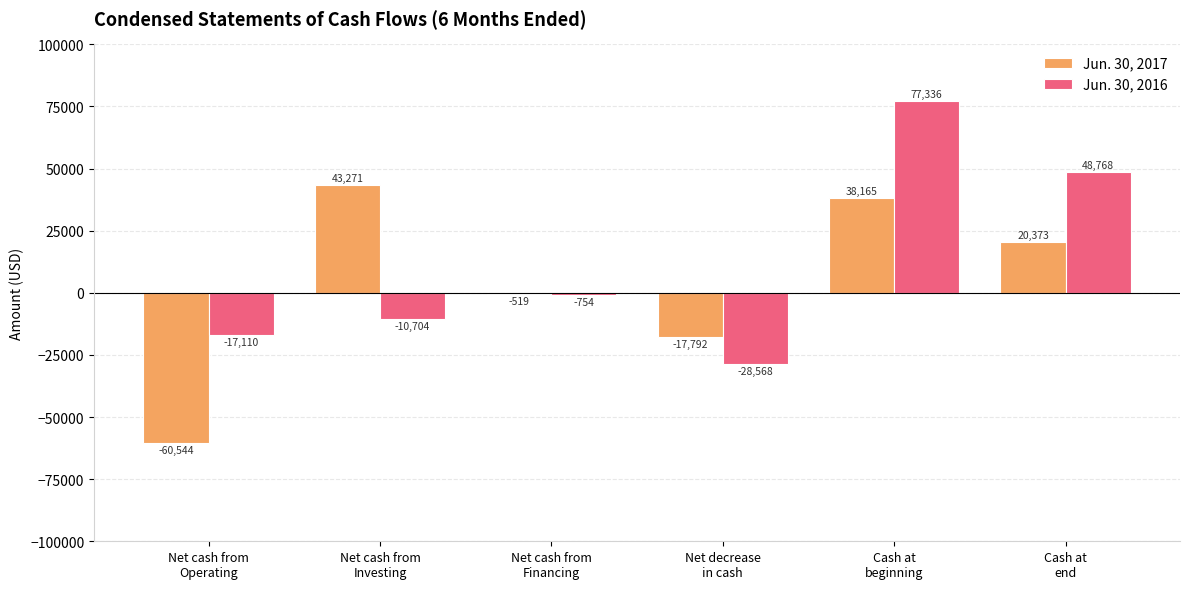

Which series has the largest total across all categories?

Jun. 30, 2016